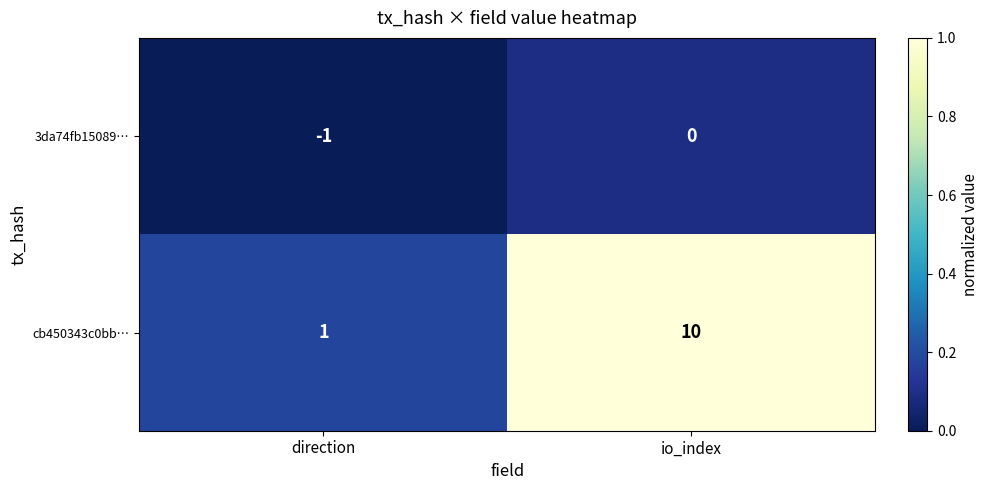

At which category is the sum across all series the highest?

io_index